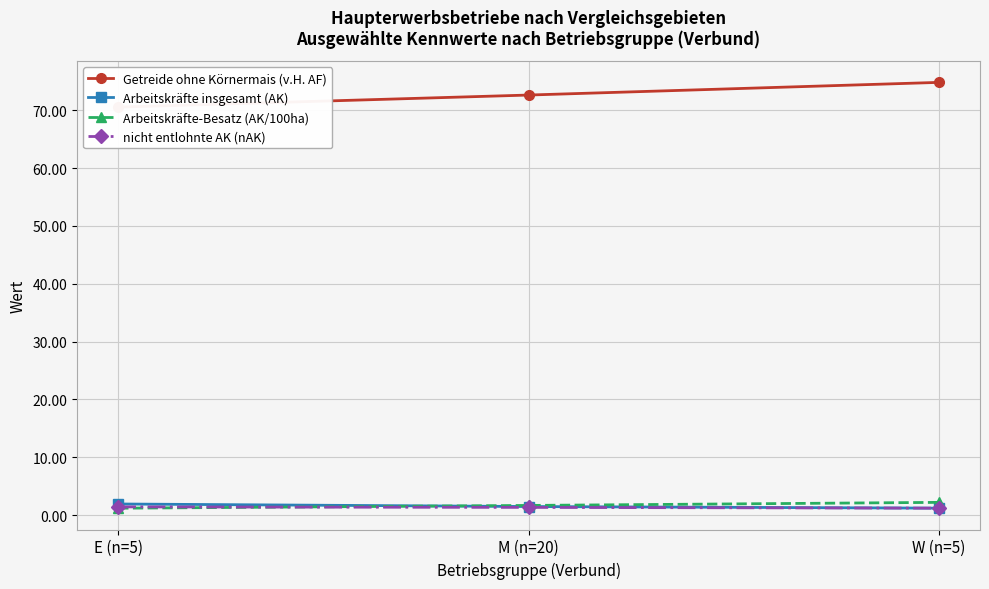

Is it true that Arbeitskräfte-Besatz (AK/100ha) equals 1.1 at W (n=5)?

False